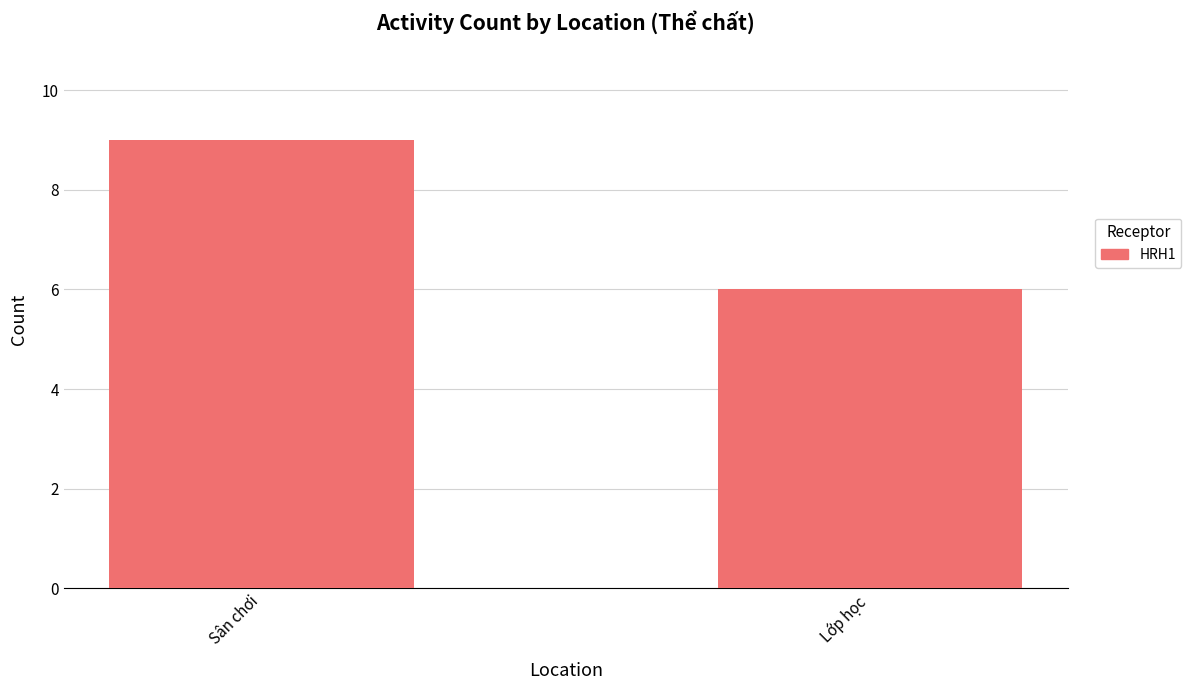

What is the value of the 1st bar from the left?

9